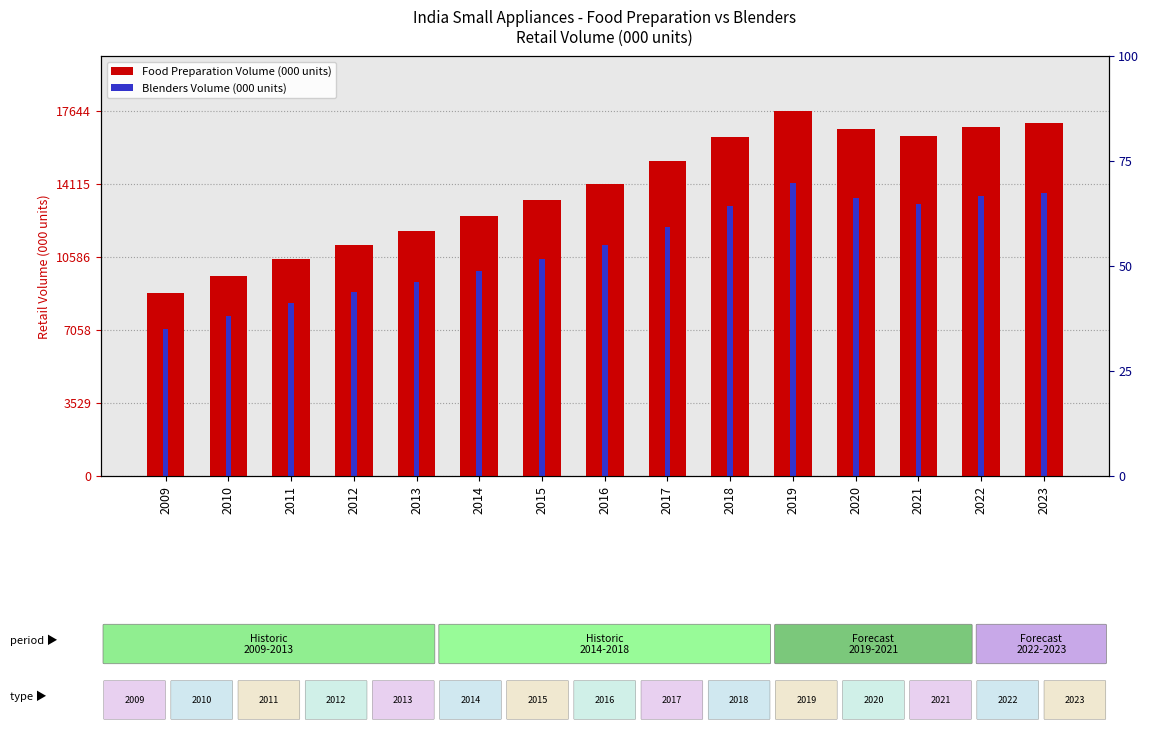

Rank the series by their maximum value, from lowest to highest.

Blenders, Food Preparation Appliances